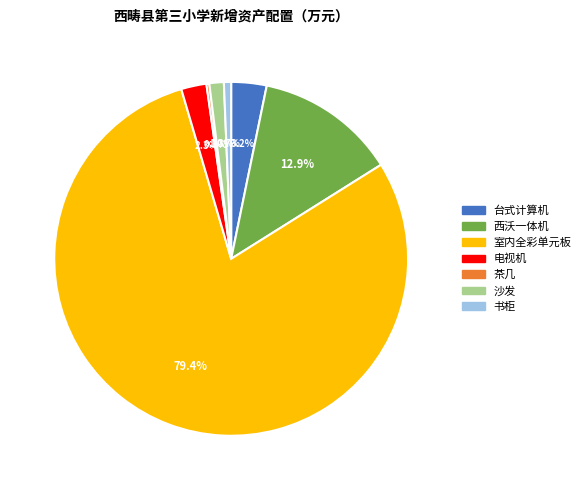

What is the largest slice in the pie chart?

室内全彩单元板